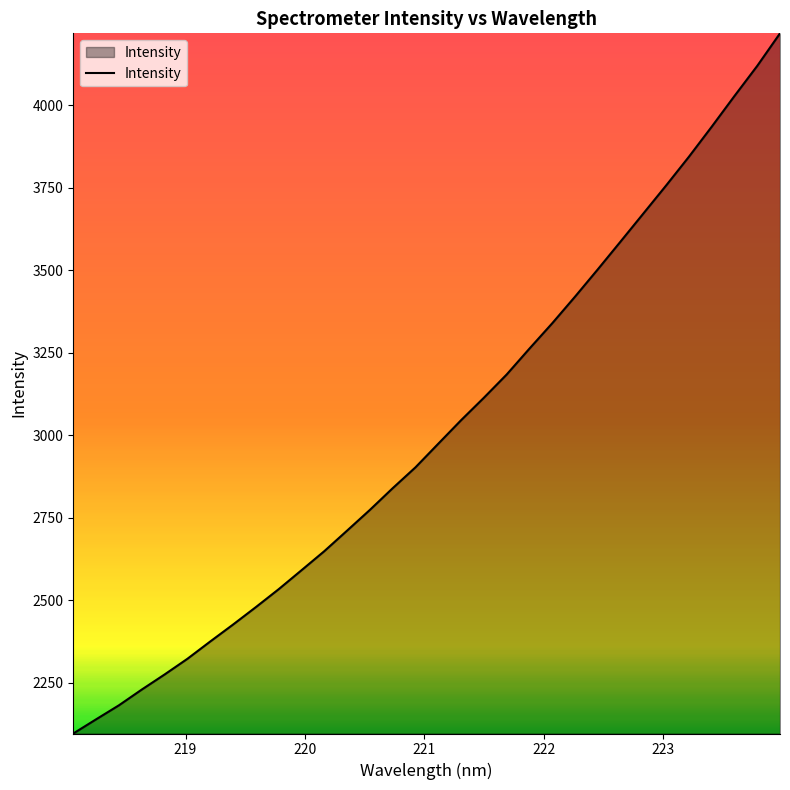

What is the maximum value shown in the chart?

4218.2